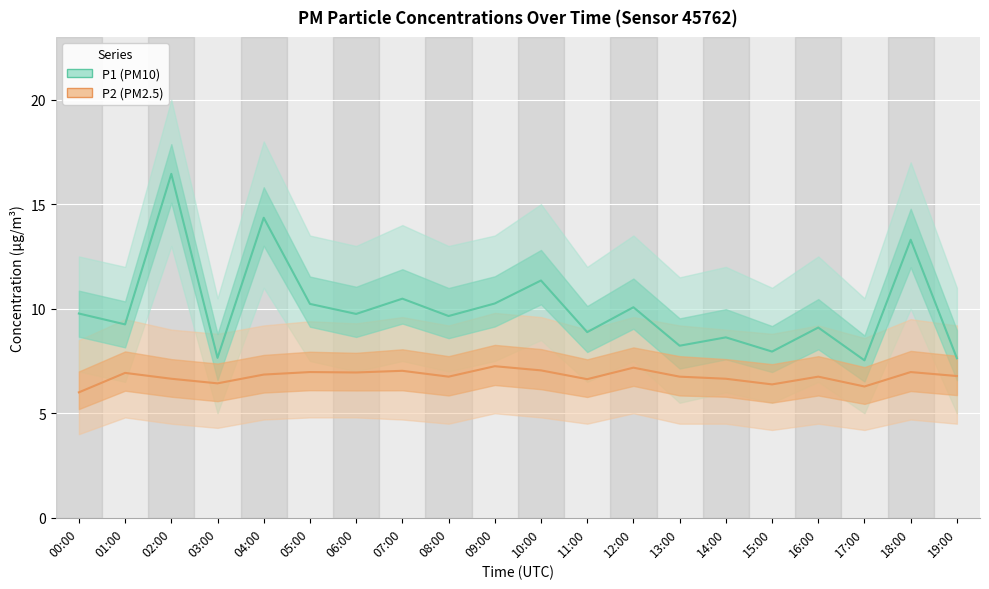

What is the sum of all P1 (PM10) values?

200.5